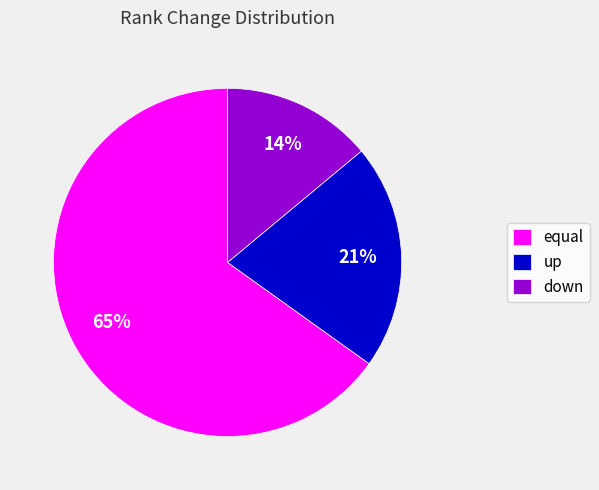

Which slice is the smallest?

down